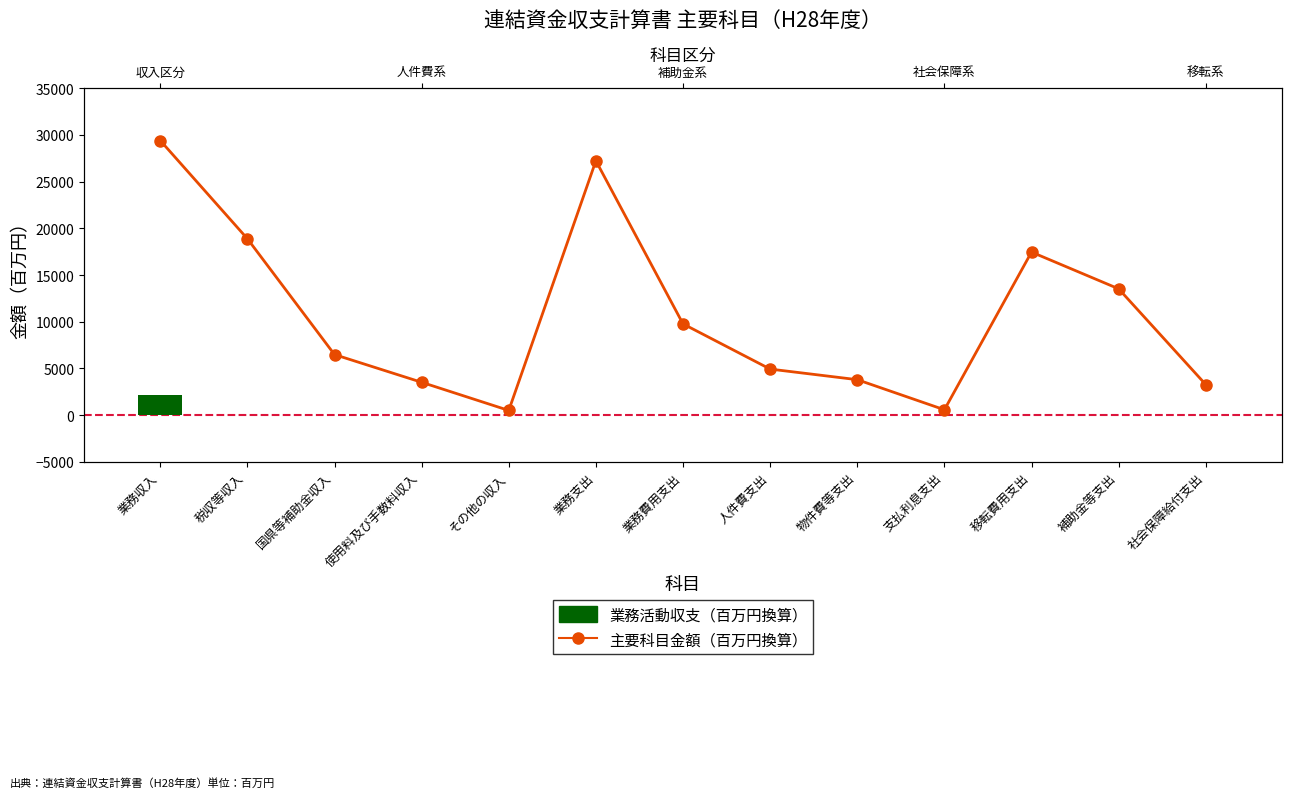

Is it true that 主要科目金額（百万円換算） equals 933 at 支払利息支出?

False